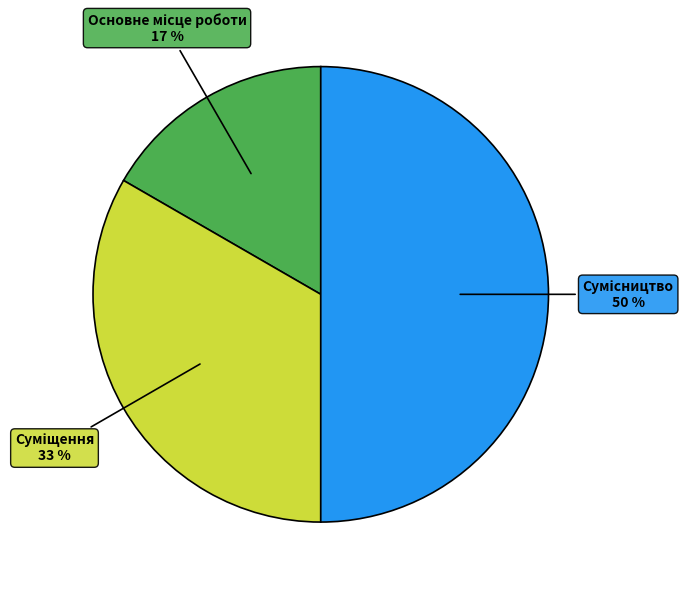

To the nearest percent, what is the difference between the largest and smallest slice percentages?

33%